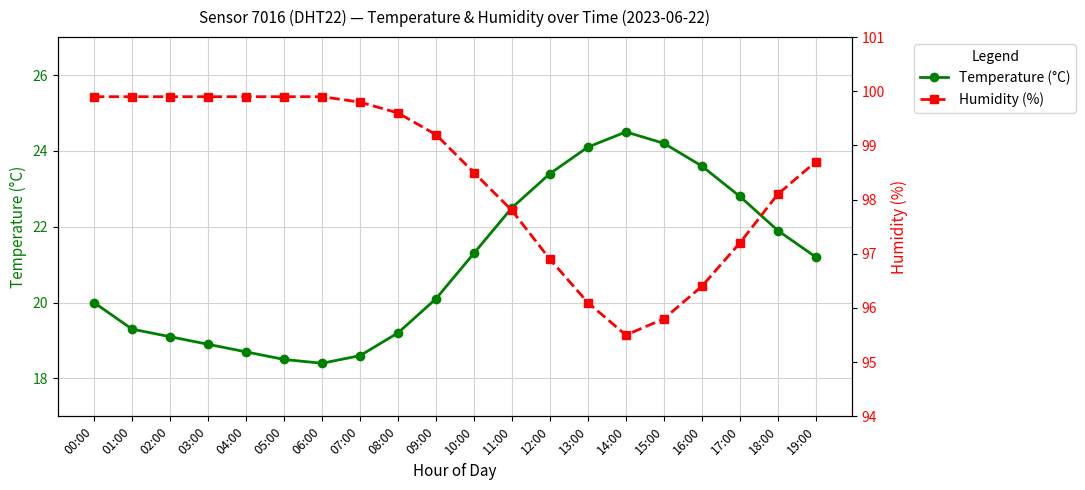

What are all the series names shown in the legend?

Temperature (°C), Humidity (%)